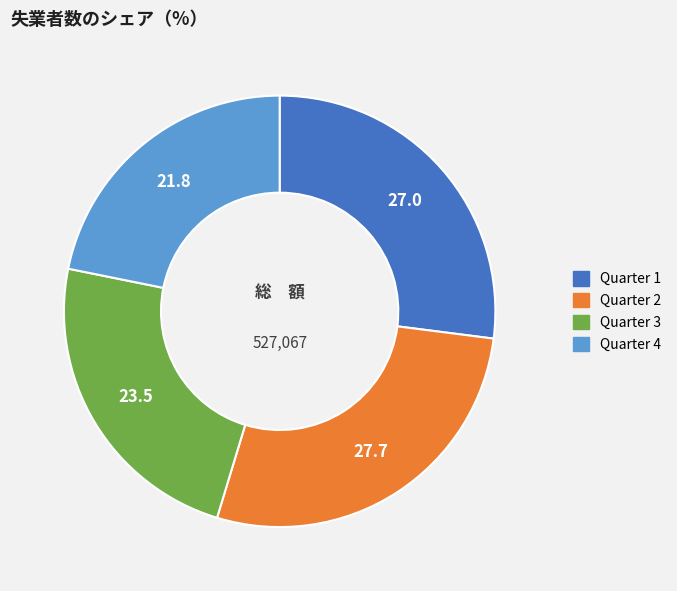

How many slices are in this pie chart?

4